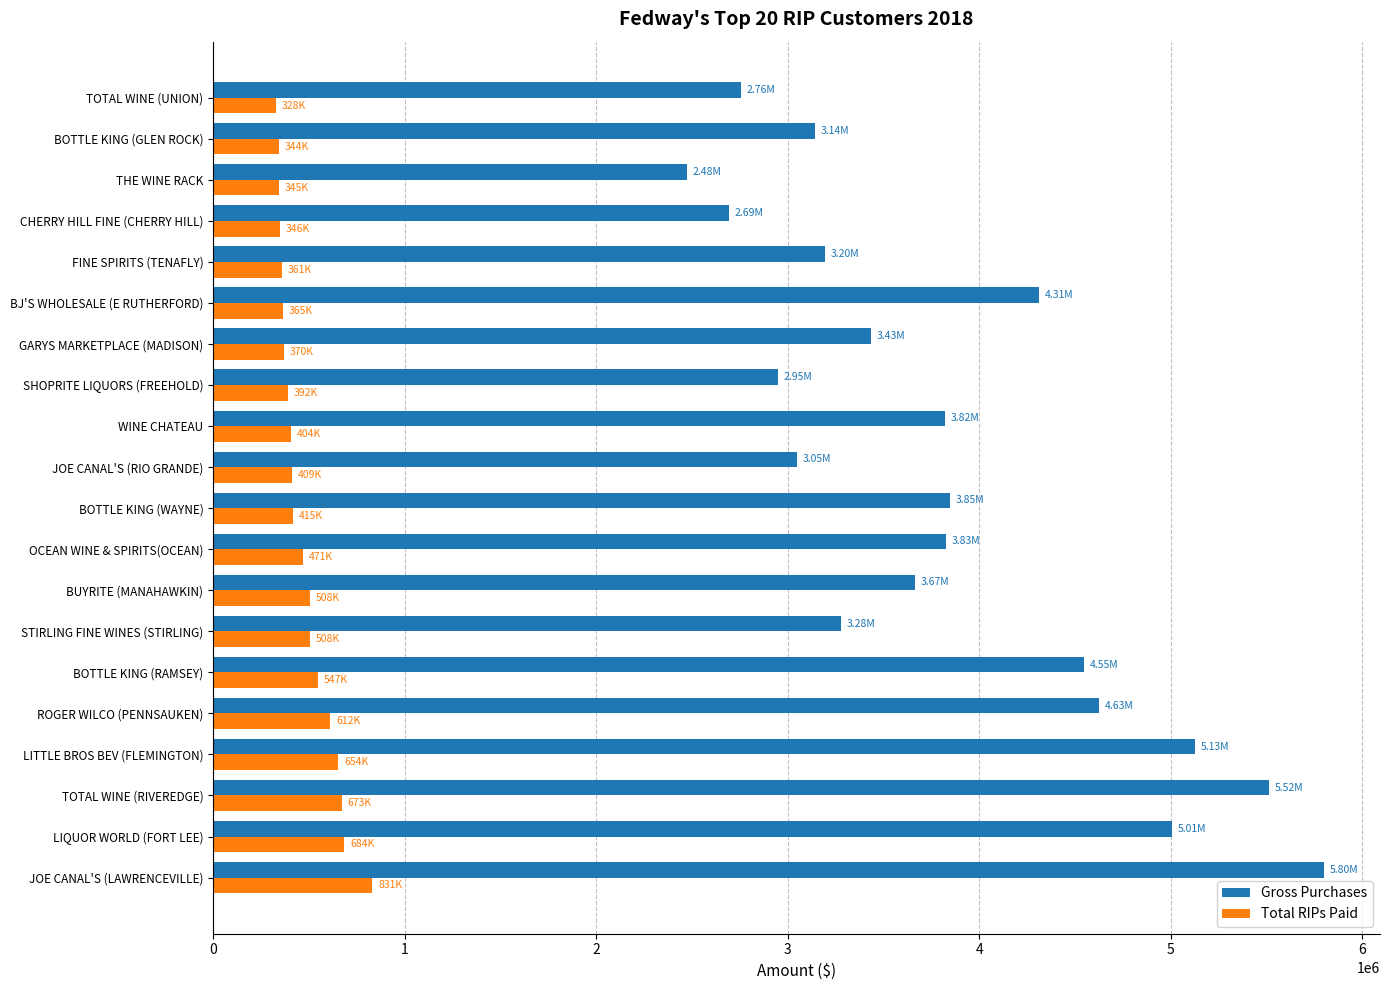

How many data points does each series have?

20